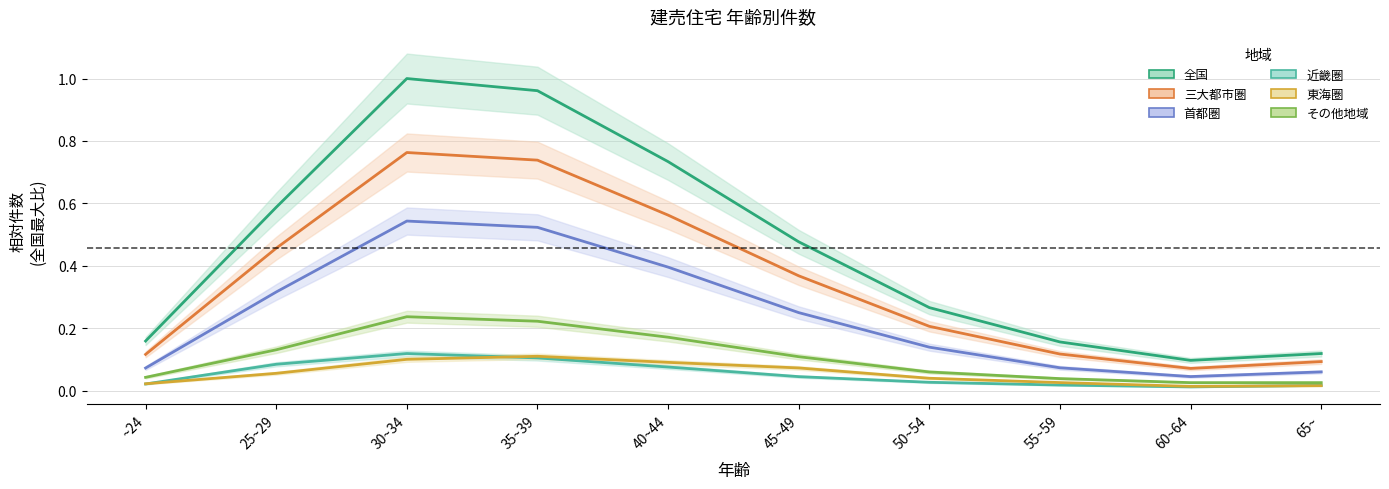

What is the label of the 2nd point from the left?

25~29